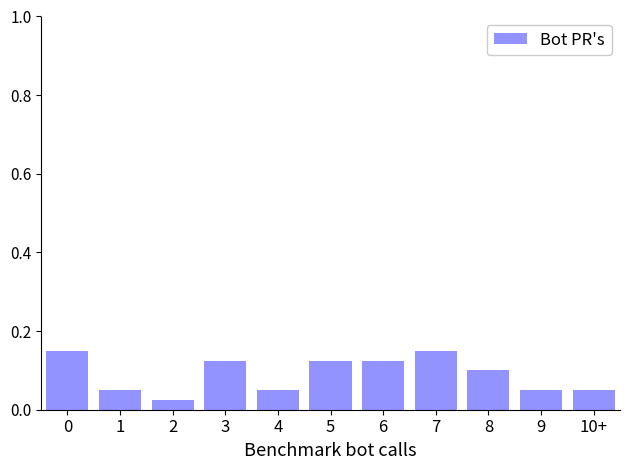

Count the values in the range 0 to 1.

11